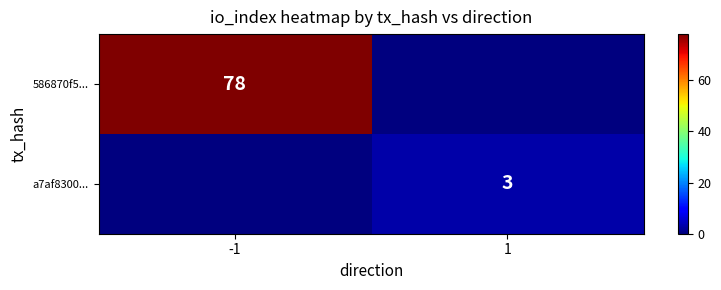

Is the value of a7af8300... at 1 greater than the value of 586870f5... at -1?

No